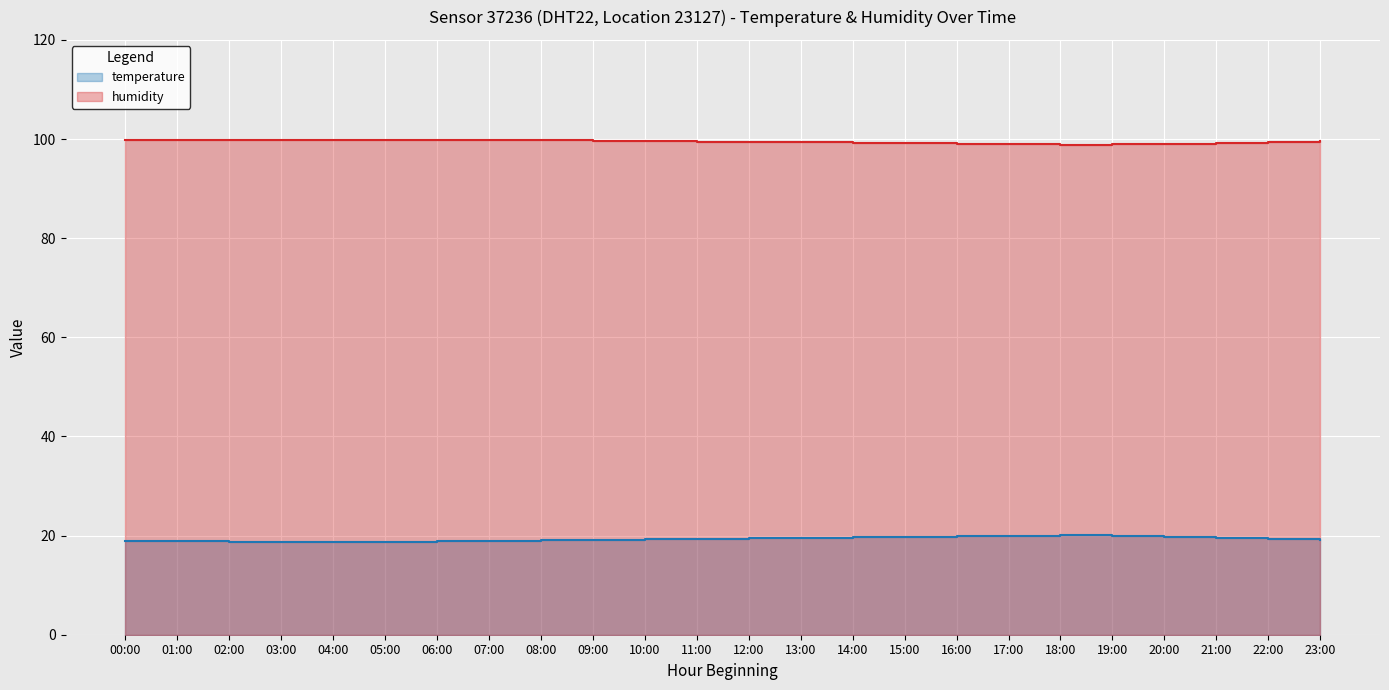

How many values in the humidity series are below 99?

3